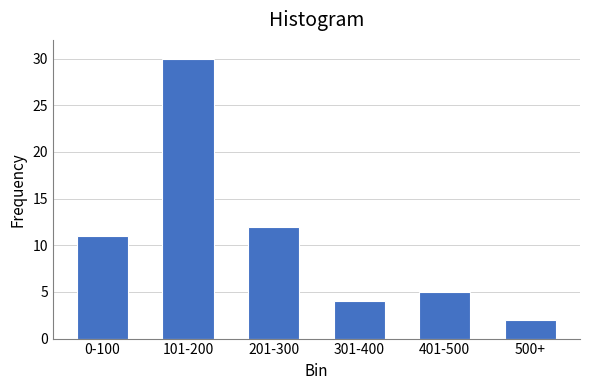

Reading left to right, extract all data points from this chart.

0-100=11	101-200=30	201-300=12	301-400=4	401-500=5	500+=2